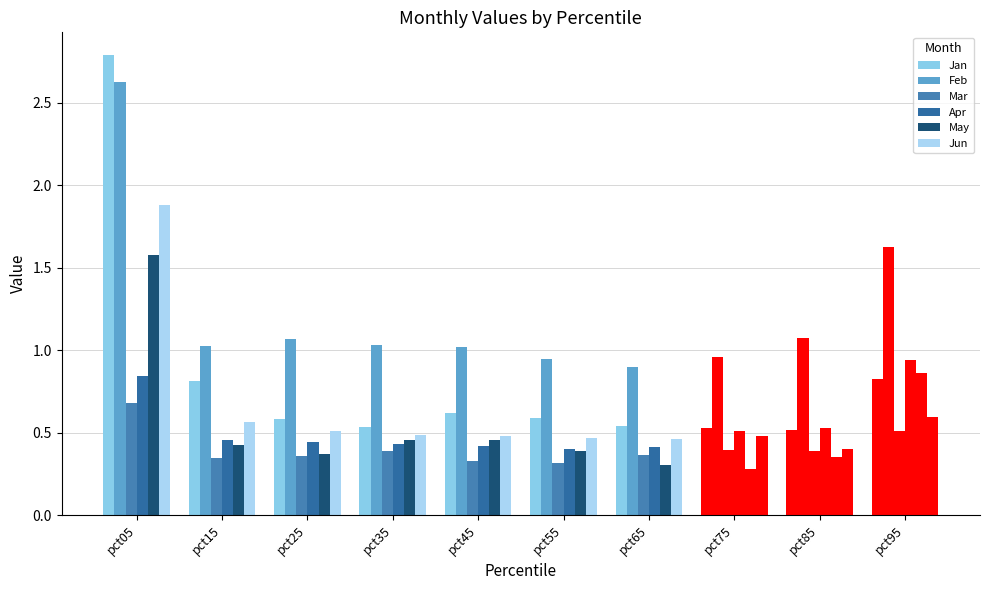

How many groups of bars are there?

10